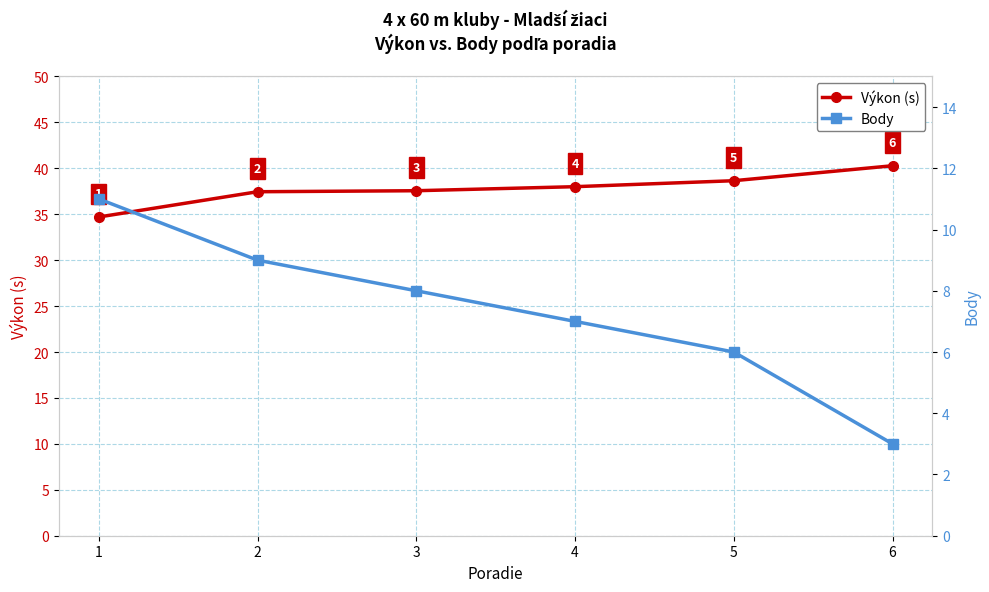

How many values in the Body series exceed 8?

2